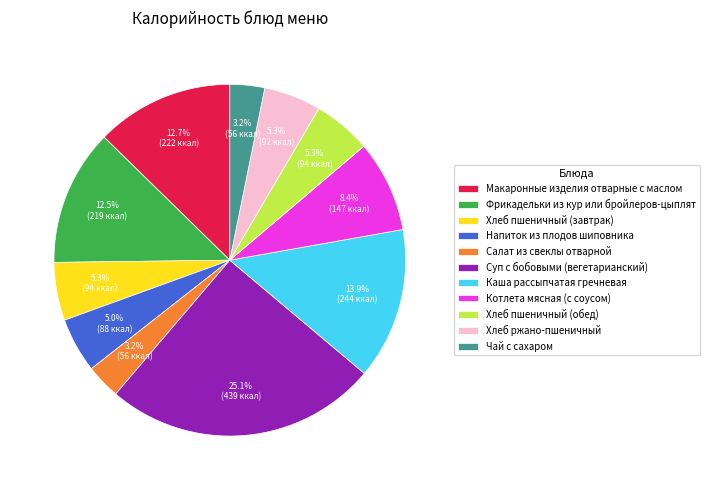

How many slices are in this pie chart?

11